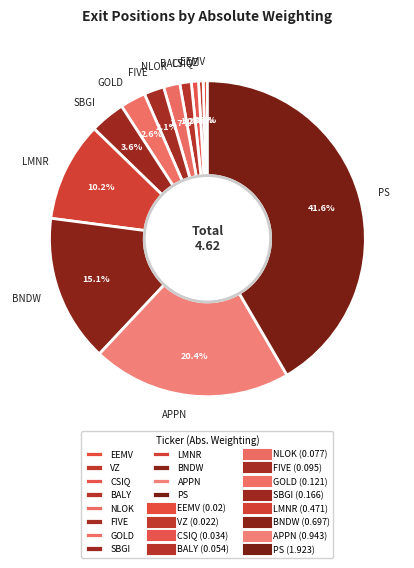

Does LMNR represent more than half of the total?

No